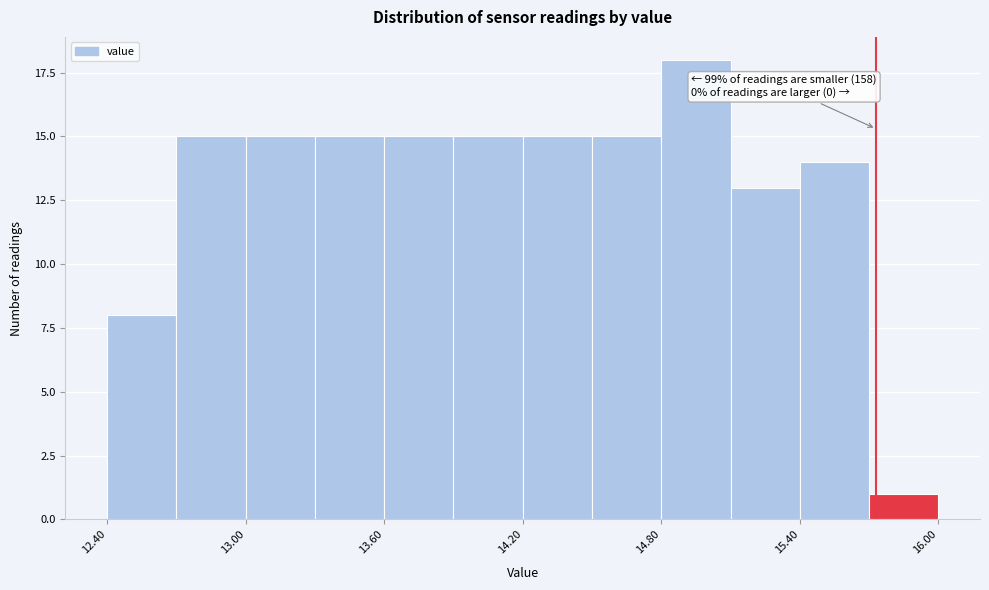

Read against the x-axis, roughly where is the centre of the tallest bar?

15.0